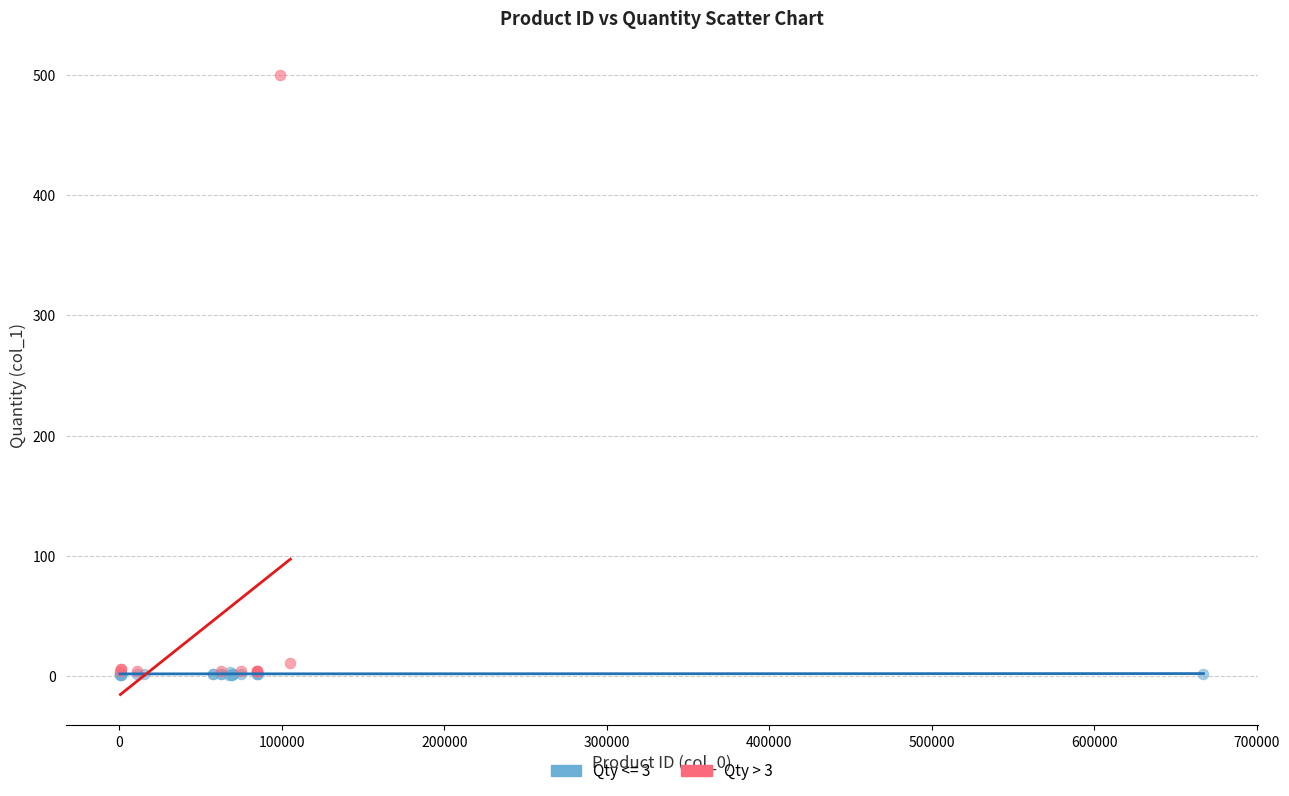

Which series reaches the maximum Y coordinate?

Qty > 3